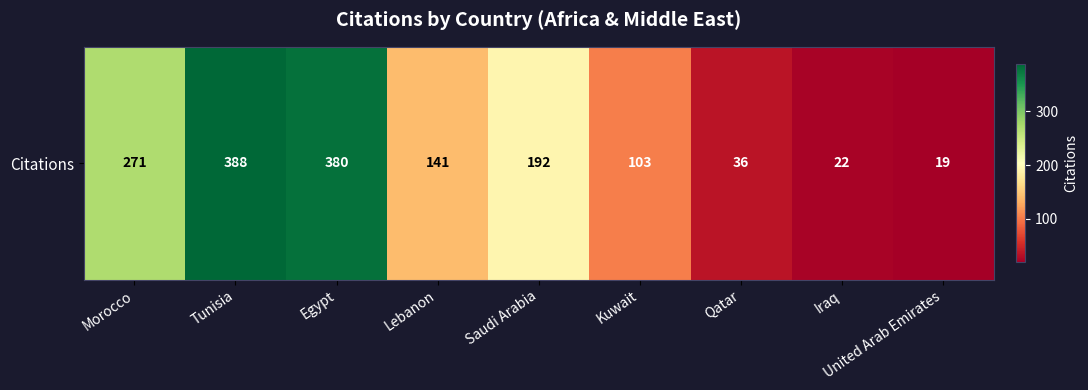

What is the change in value from Saudi Arabia to Iraq?

-170